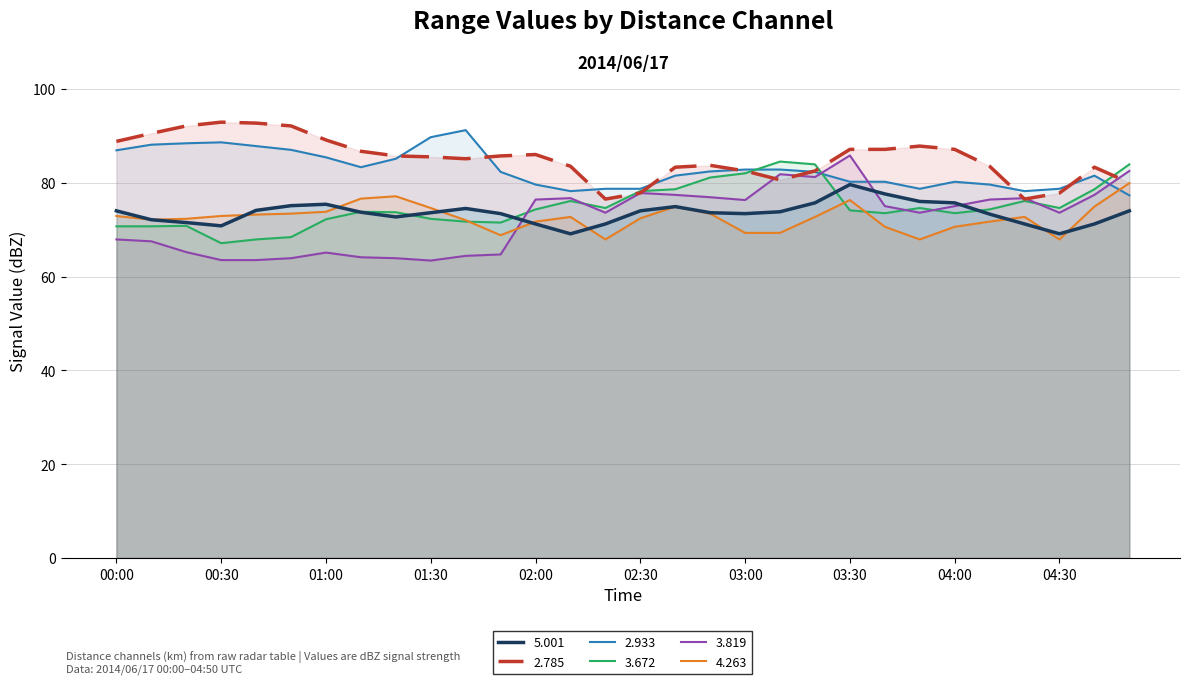

Is it true that 4.263 equals 73.8 at 01:00?

True